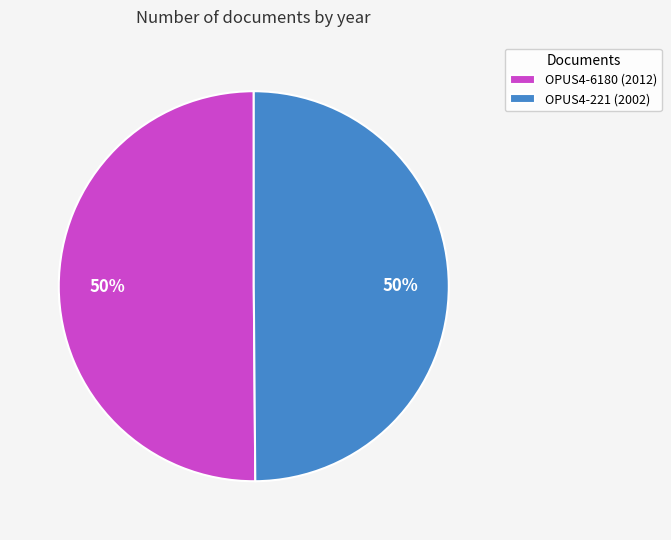

The OPUS4-6180 slice represents 50% of the pie. True or false?

True